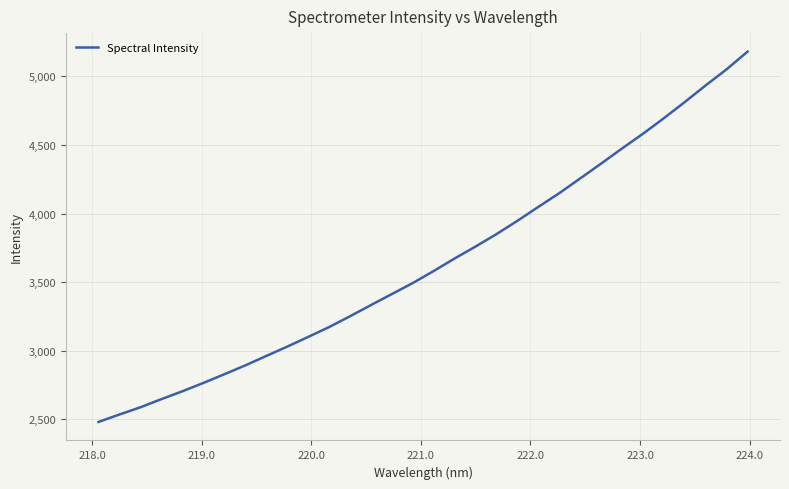

What is the difference between the maximum and minimum values?

2701.2